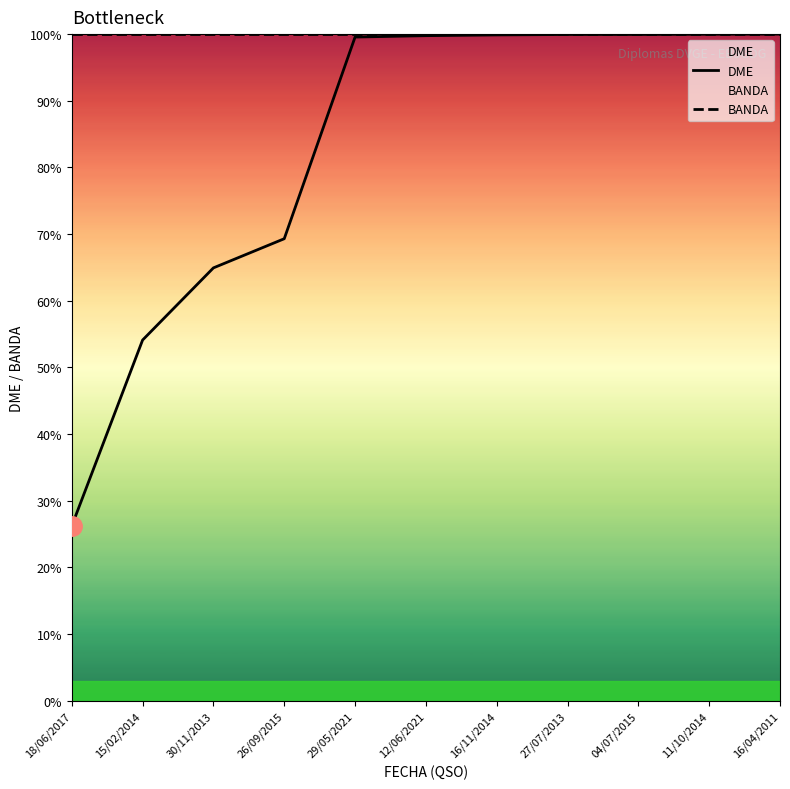

What is the minimum value shown in the chart?

26.2